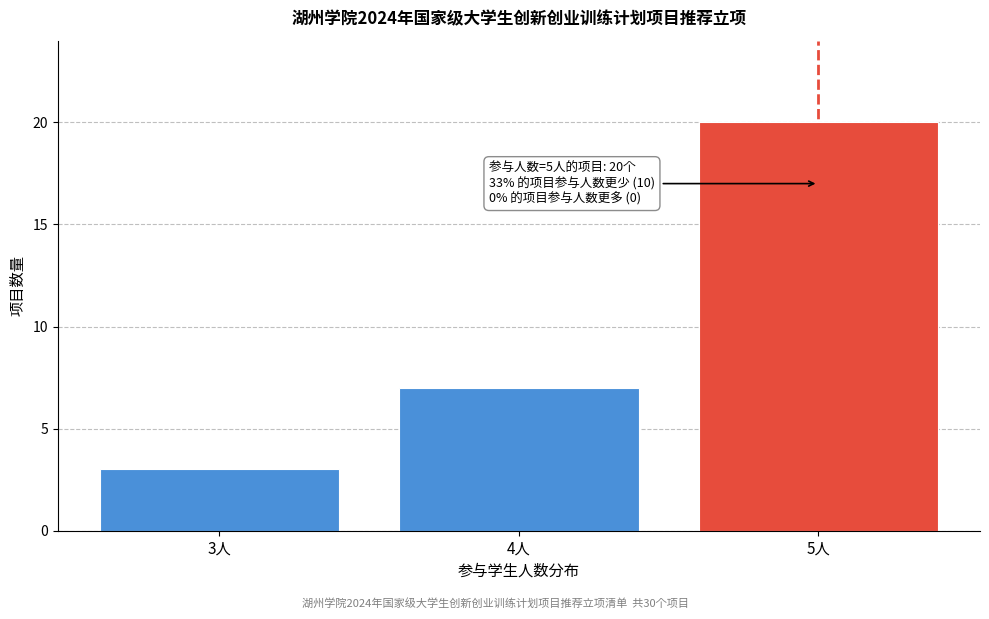

Reading left to right, what are all the values shown in this chart?

3人=3	4人=7	5人=20